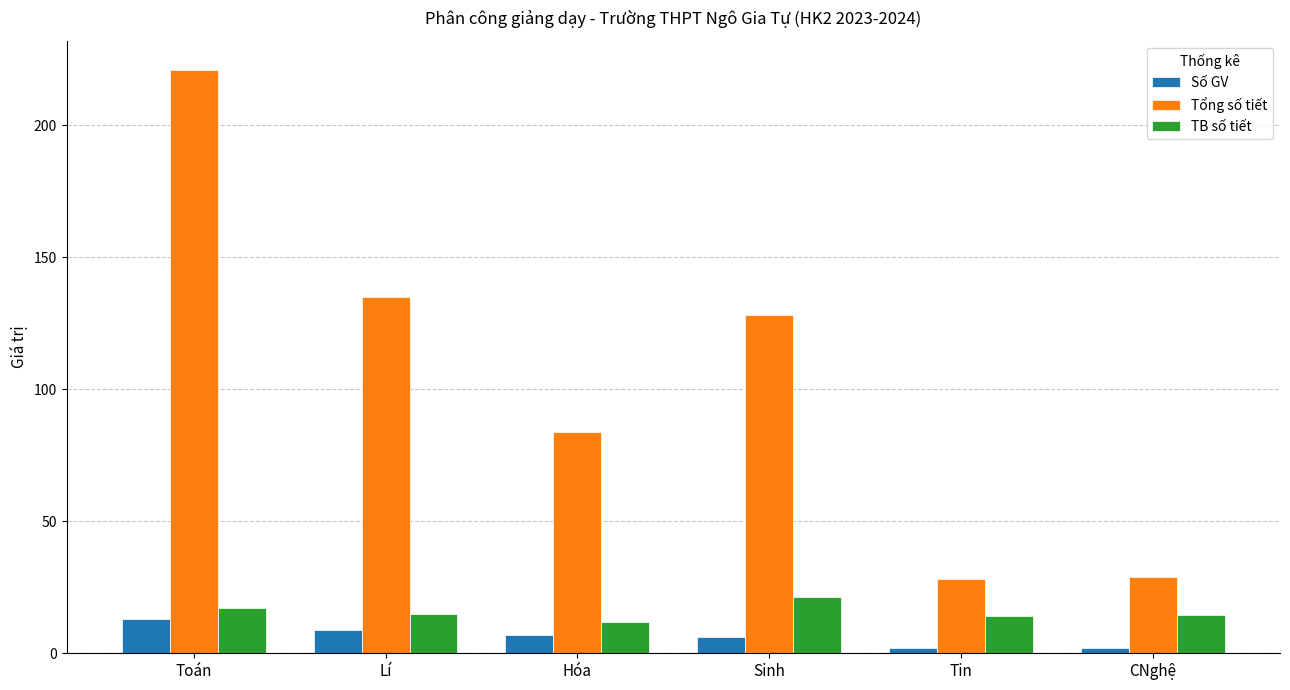

What is the label of the 6th bar from the right?

Toán